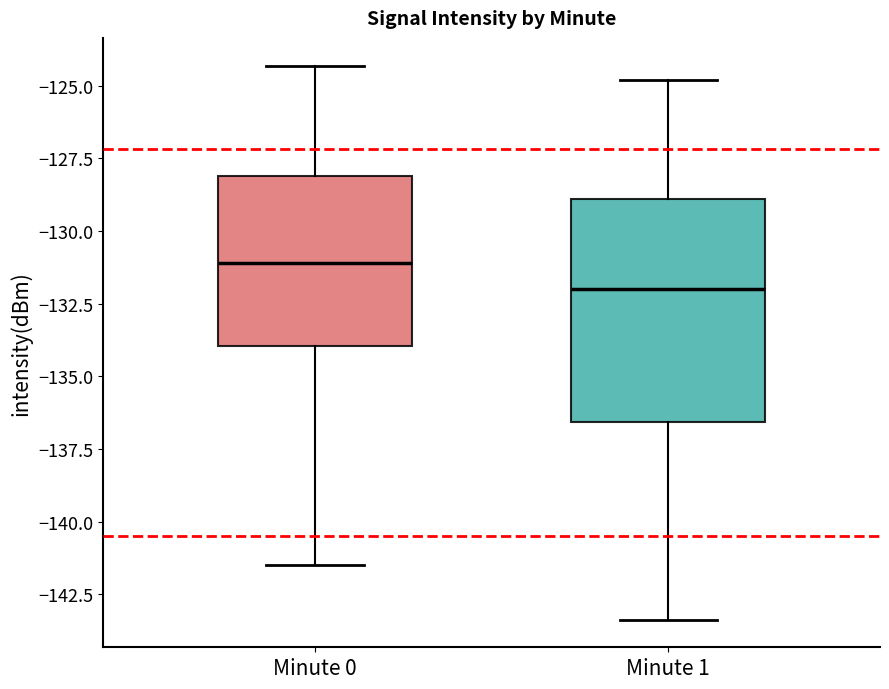

Reading left to right, transcribe this box plot: for each box, give where its median line is, the range the box spans, and where its two whiskers end, as read against the y-axis. The values are not printed on the chart, so give them approximately, as read against the axis.

Minute 0: median -131.0, box -134.0 to -128.0, whiskers -141.5 to -124.5
Minute 1: median -132.0, box -136.5 to -129.0, whiskers -143.5 to -125.0